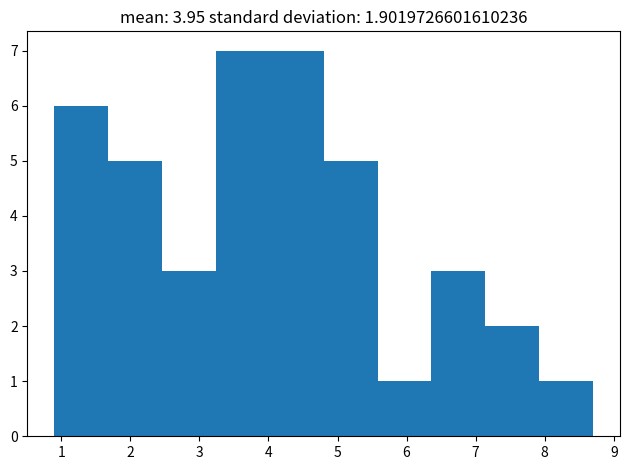

What is the height of the bar covering 6.36 to 7.14 on the x-axis? Neither the bar edges nor the heights are printed on the chart, so give them approximately, as read against the axes.

3